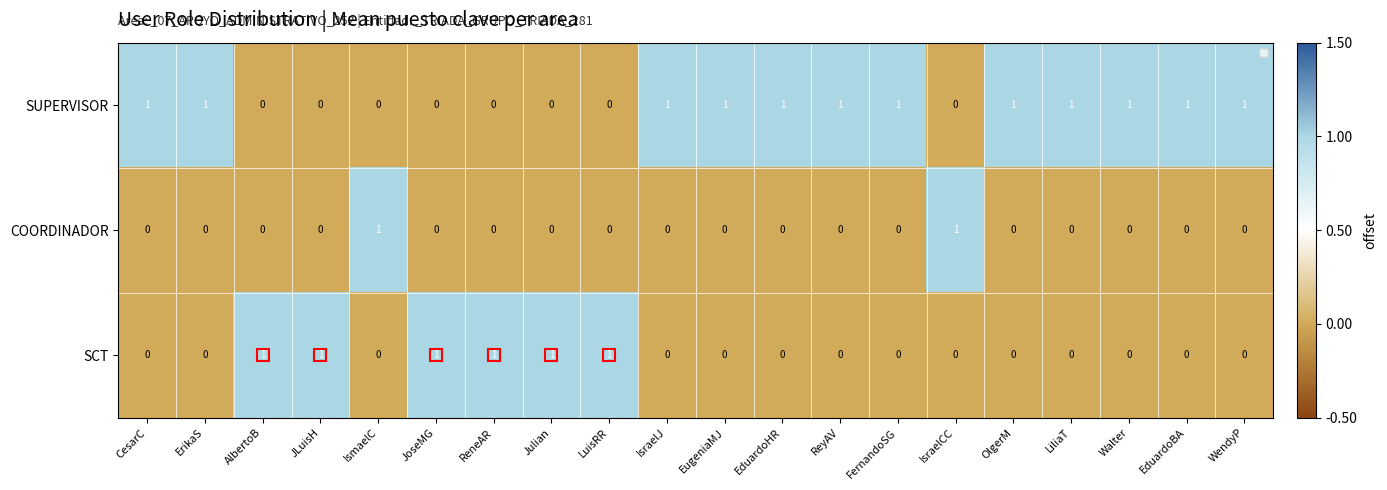

How many values in the SUPERVISOR series are below 1?

8